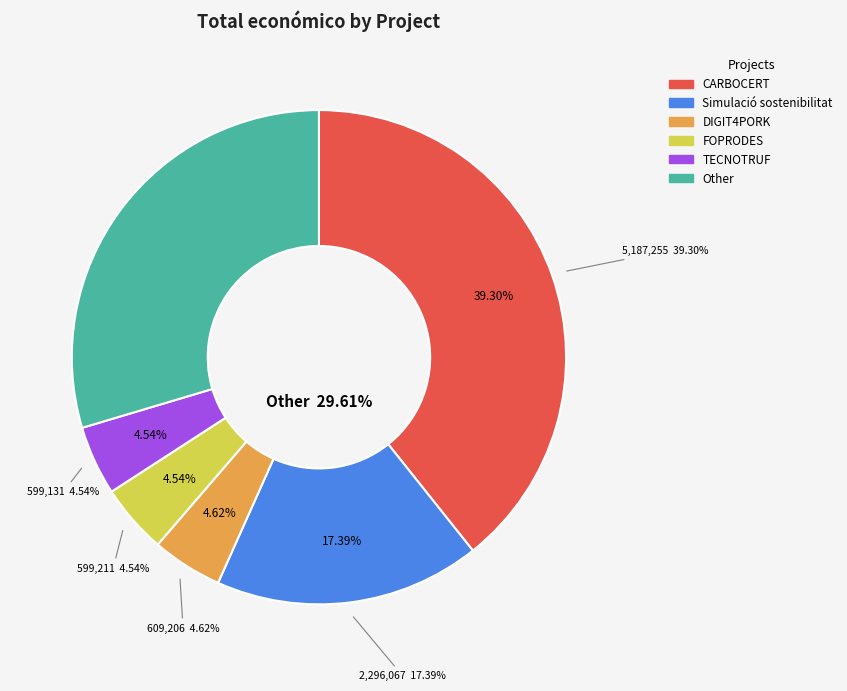

Is there a majority slice in this chart?

No